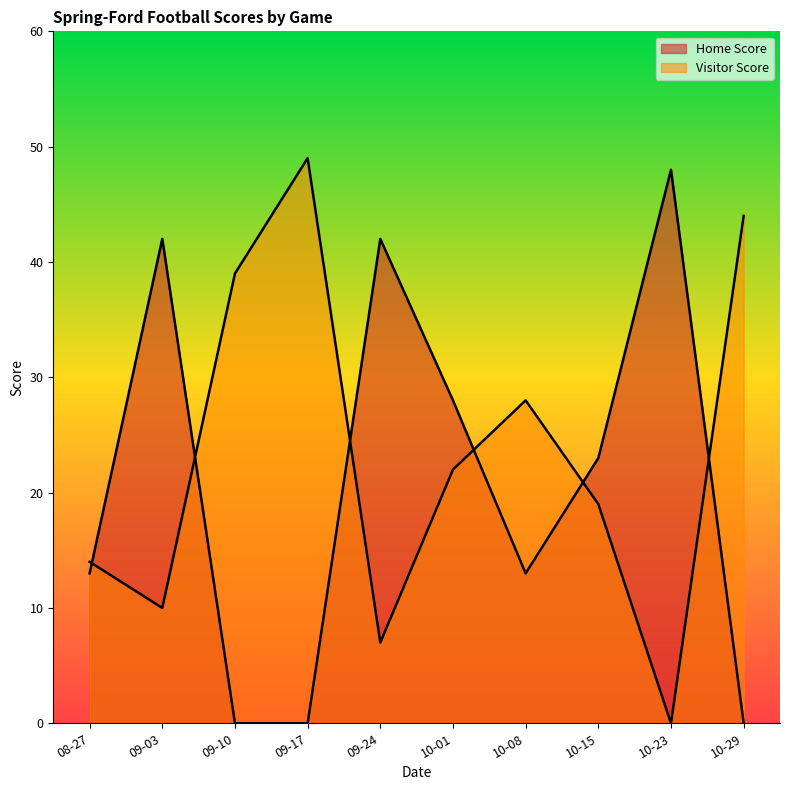

Which series has the largest total across all categories?

Visitor Score